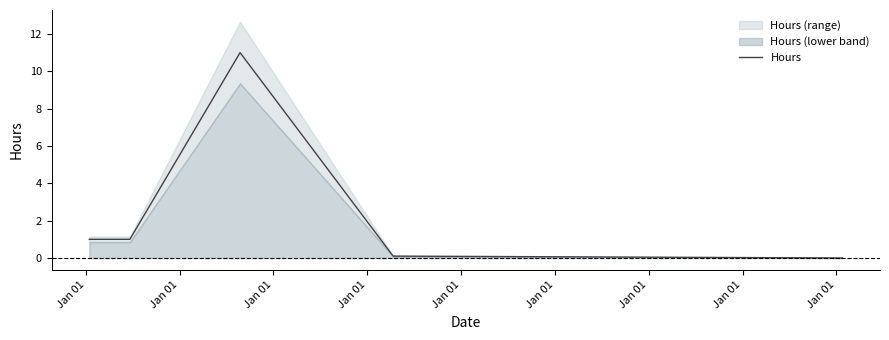

How many lines are shown in the chart?

1